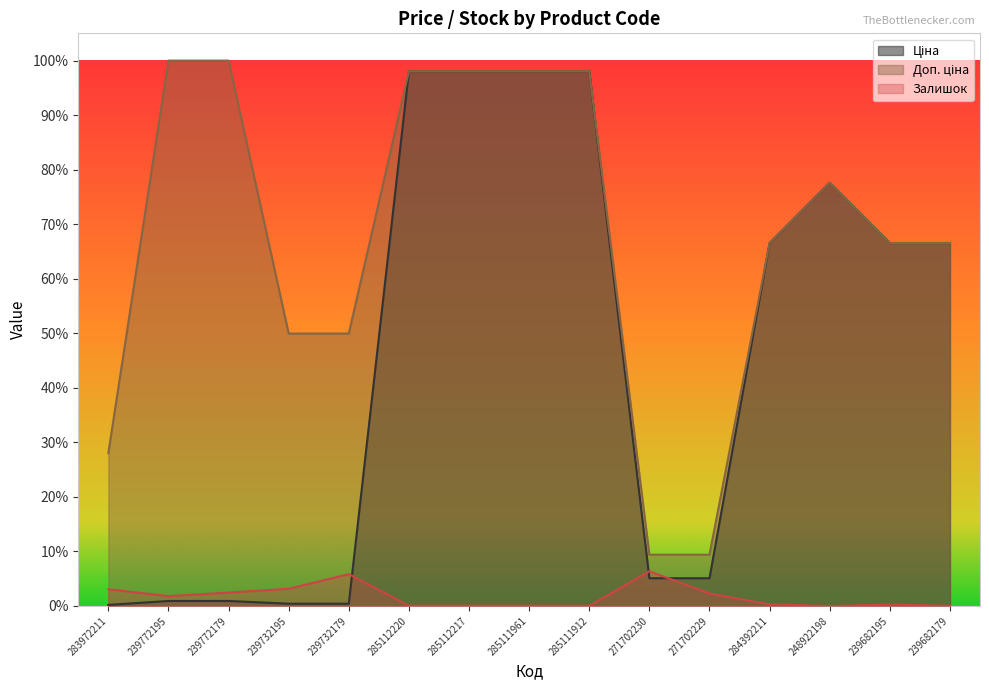

Reading left to right, what are all the values shown in this chart?

Ціна: 0.0	0.0	0.0	0.0	0.0	1.0	1.0	1.0	1.0	0.1	0.1	0.7	0.8	0.7	0.7
Доп. ціна: 0.3	1.0	1.0	0.5	0.5	1.0	1.0	1.0	1.0	0.1	0.1	0.7	0.8	0.7	0.7
Залишок: 0.0	0.0	0.0	0.0	0.1	0.0	0.0	0.0	0.0	0.1	0.0	0.0	0.0	0.0	0.0